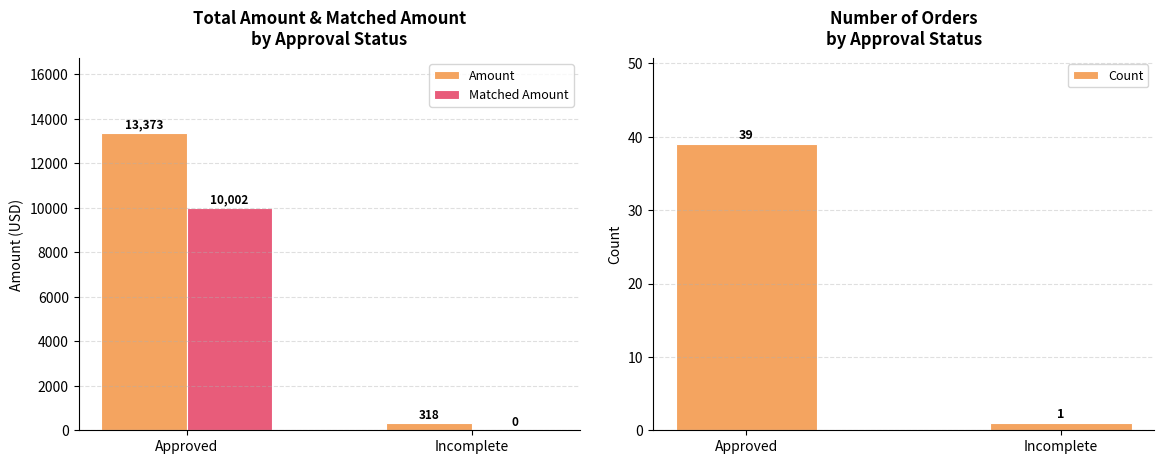

Between Approved and Incomplete, which series saw the biggest shift?

Amount